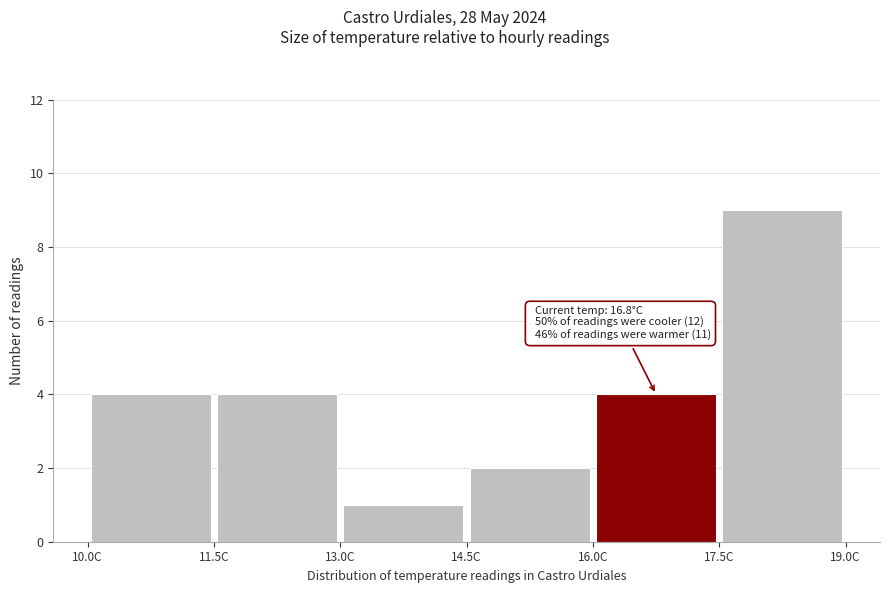

Which range on the x-axis has the tallest bar?

17.5 to 19.0